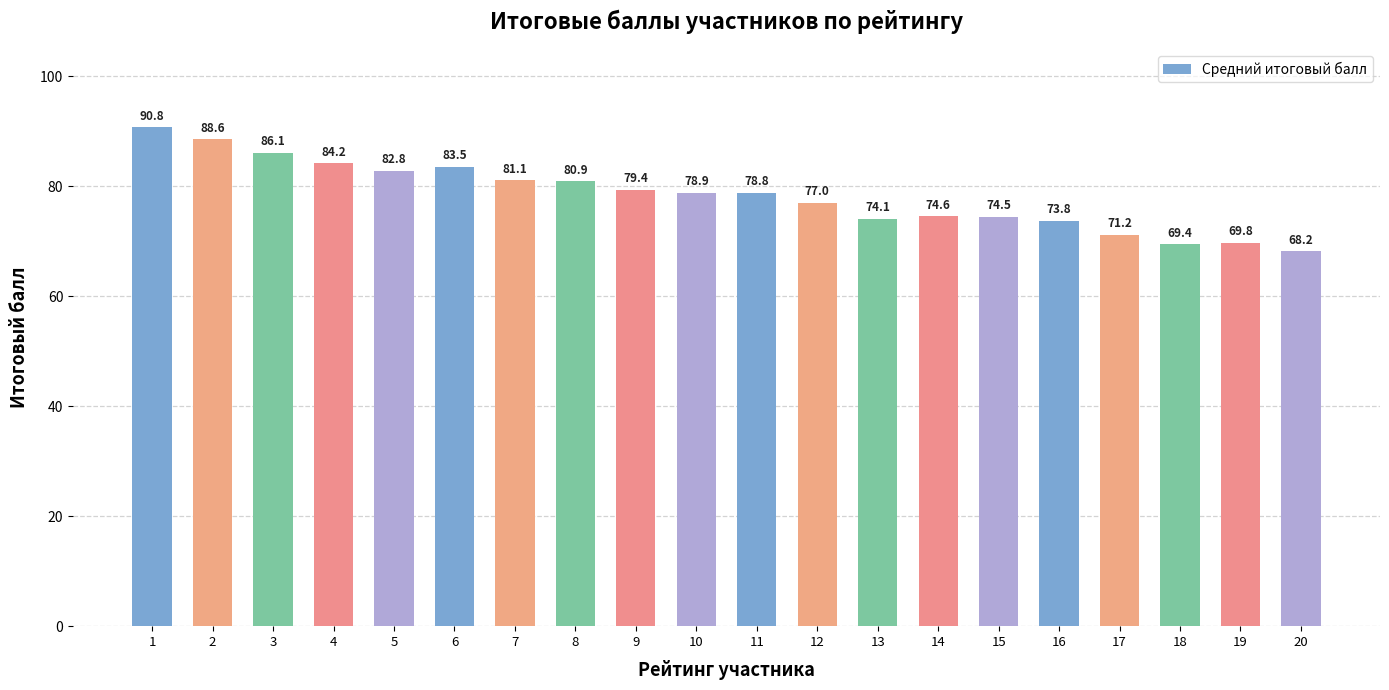

Are the bars horizontal?

No